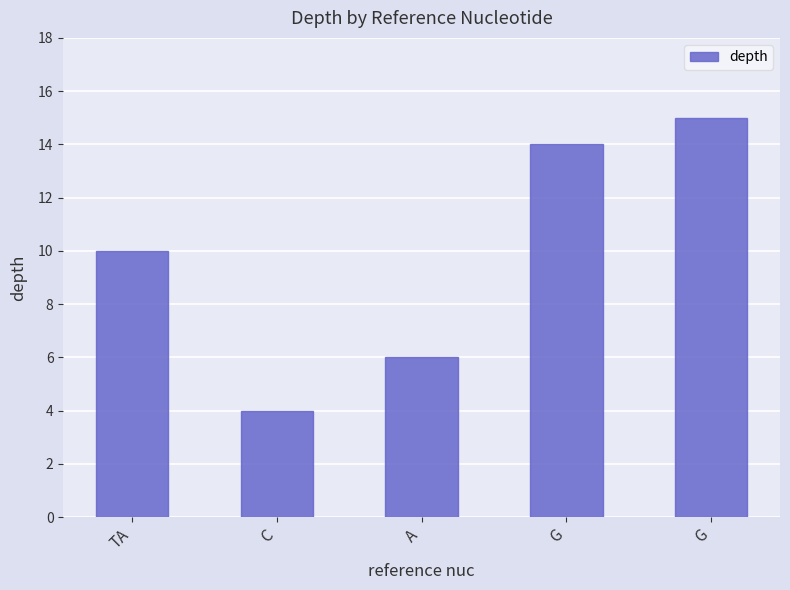

Reading left to right, what are all the values shown in this chart?

TA=10	C=4	A=6	G=14	G=15